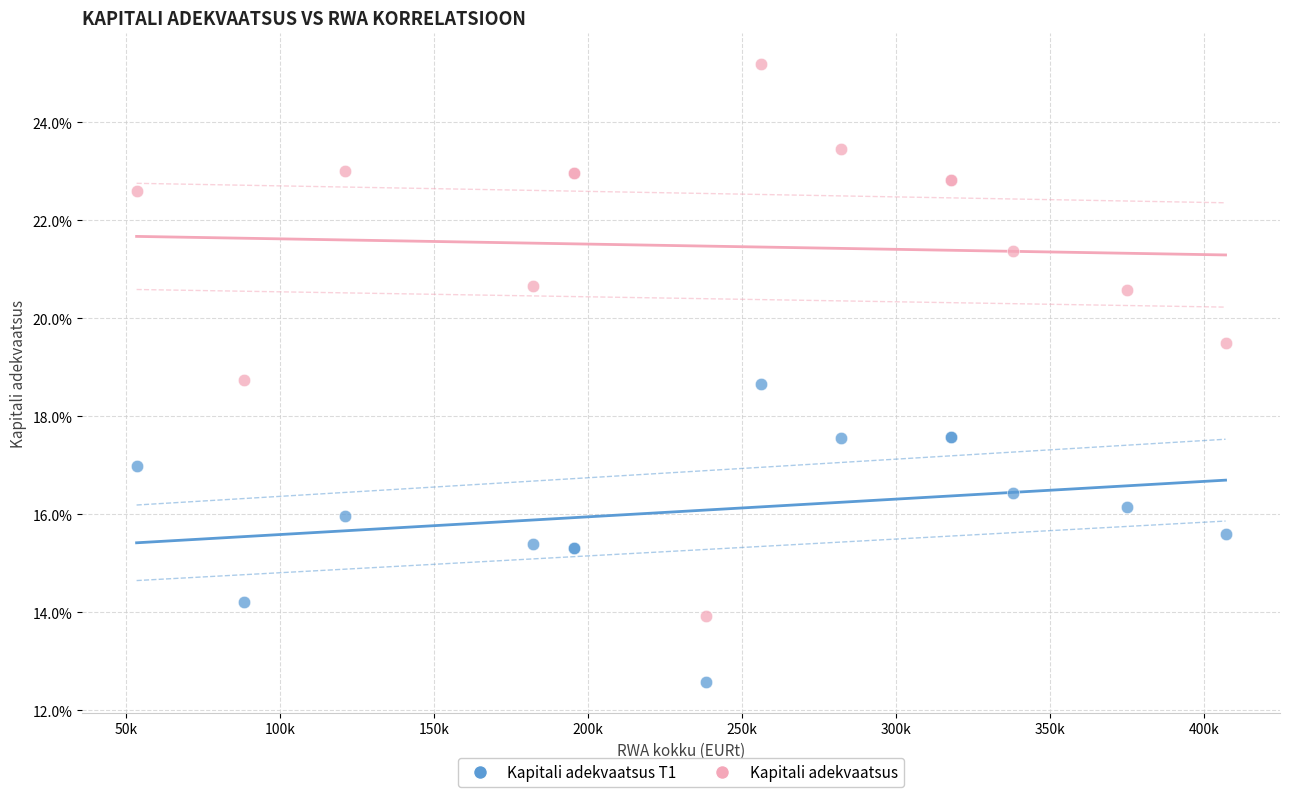

Which series reaches the minimum Y coordinate?

Kapitali adekvaatsus T1